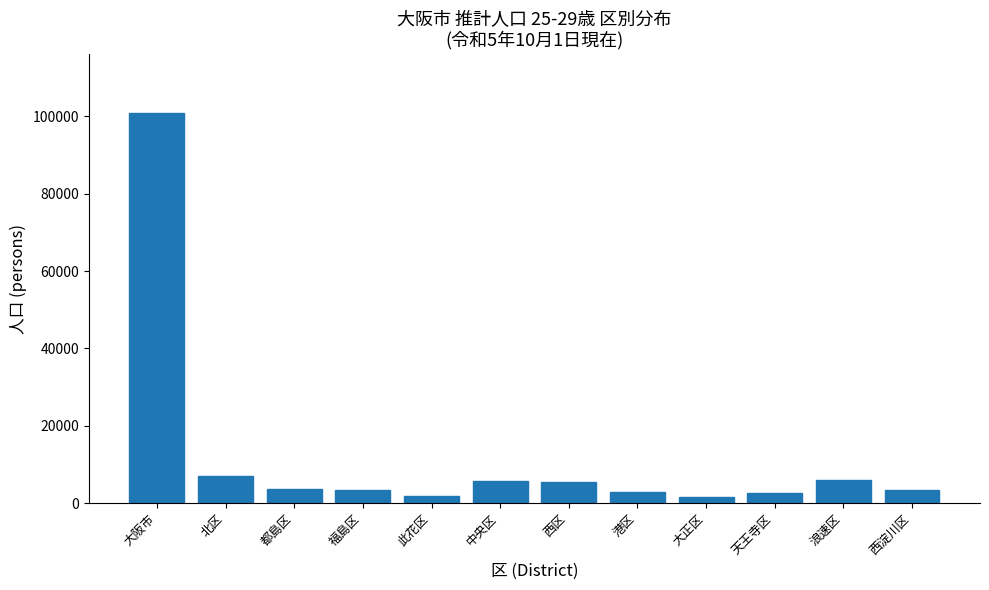

The chart shows a value of 3744 at 都島区. True or false?

True